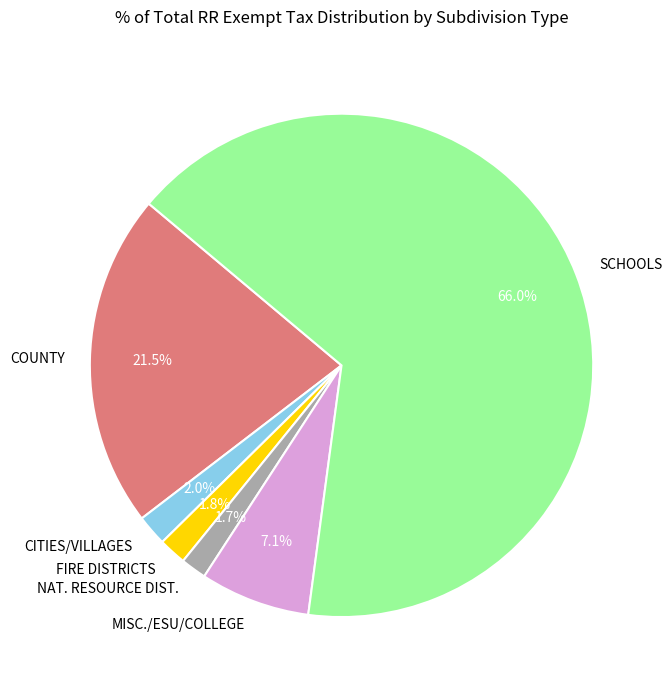

Which has a higher value, SCHOOLS or MISC./ESU/COLLEGE?

SCHOOLS